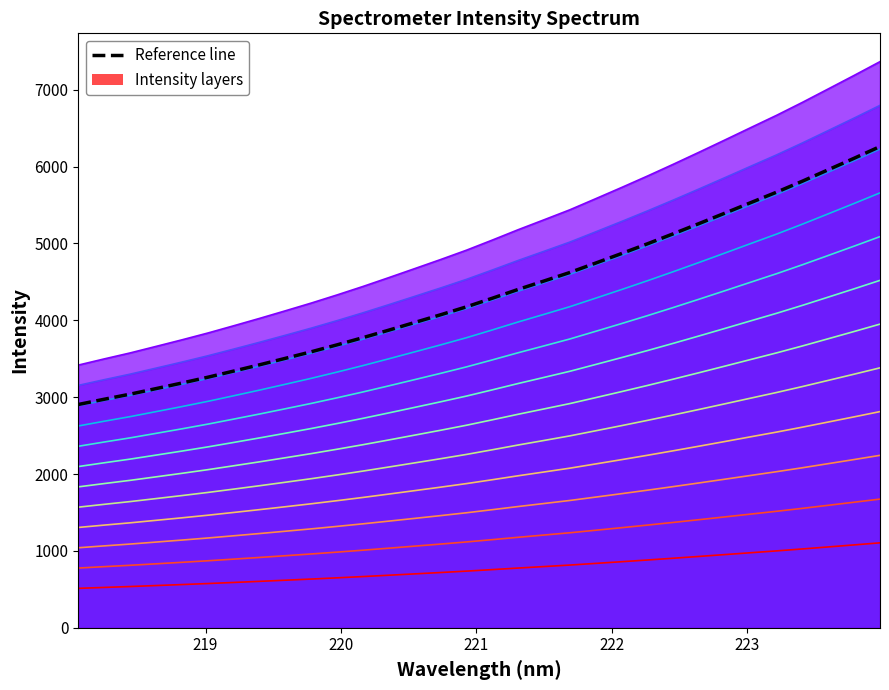

Rank the categories by value from highest to lowest.

223.9802, 223.7895, 223.5987, 223.408, 223.2172, 223.0264, 222.8355, 222.6447, 222.4538, 222.263, 222.0721, 221.8812, 221.6902, 221.4993, 221.3083, 221.1174, 220.9264, 220.7354, 220.5444, 220.3533, 220.1623, 219.9712, 219.7801, 219.589, 219.3979, 219.2067, 219.0156, 218.8244, 218.6332, 218.442, 218.2508, 218.0596